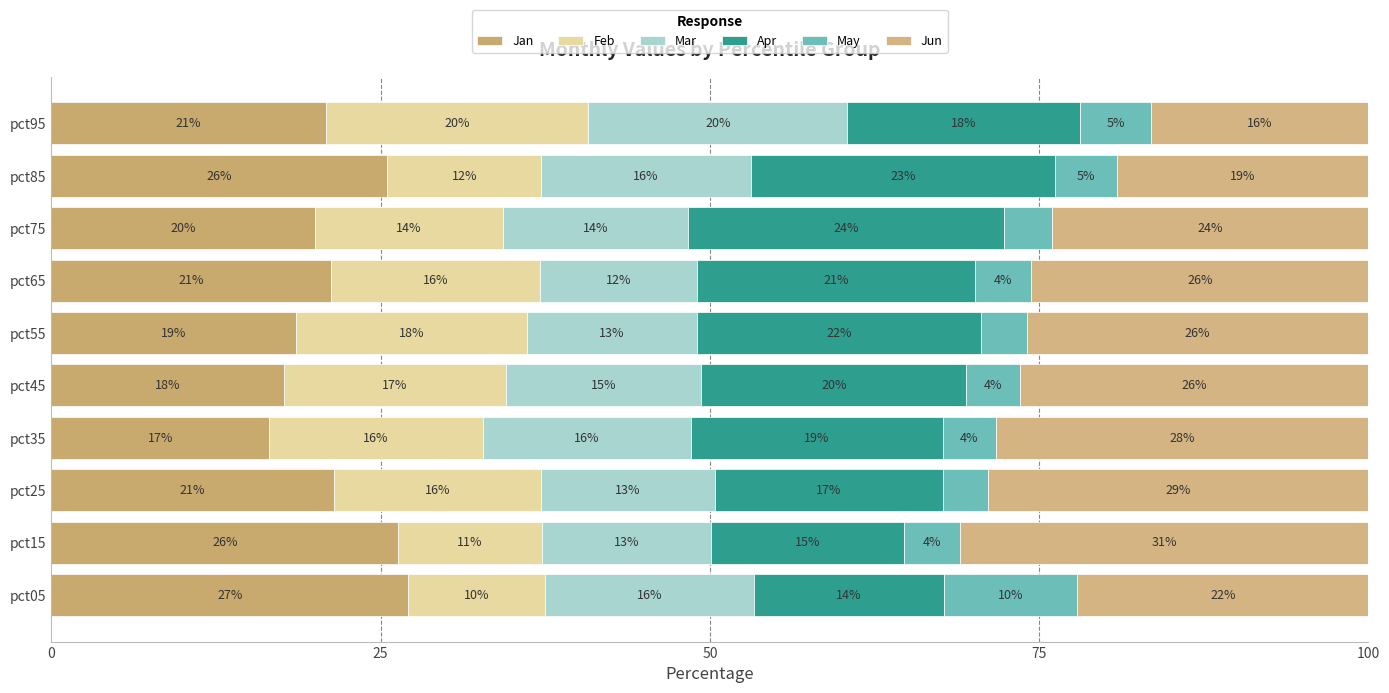

Reading right to left, what are all the values shown in this chart?

Jan: 20.8	25.5	20.0	21.2	18.6	17.7	16.6	21.5	26.3	27.1
Feb: 19.9	11.7	14.2	15.9	17.5	16.9	16.2	15.7	10.9	10.4
Mar: 19.7	15.9	14.1	11.9	13.0	14.8	15.8	13.2	12.9	15.9
Apr: 17.7	23.1	24.0	21.1	21.5	20.1	19.1	17.3	14.6	14.5
May: 5.4	4.7	3.6	4.3	3.5	4.0	4.0	3.4	4.2	10.1
Jun: 16.5	19.1	24.1	25.6	25.9	26.5	28.3	28.9	31.0	22.1